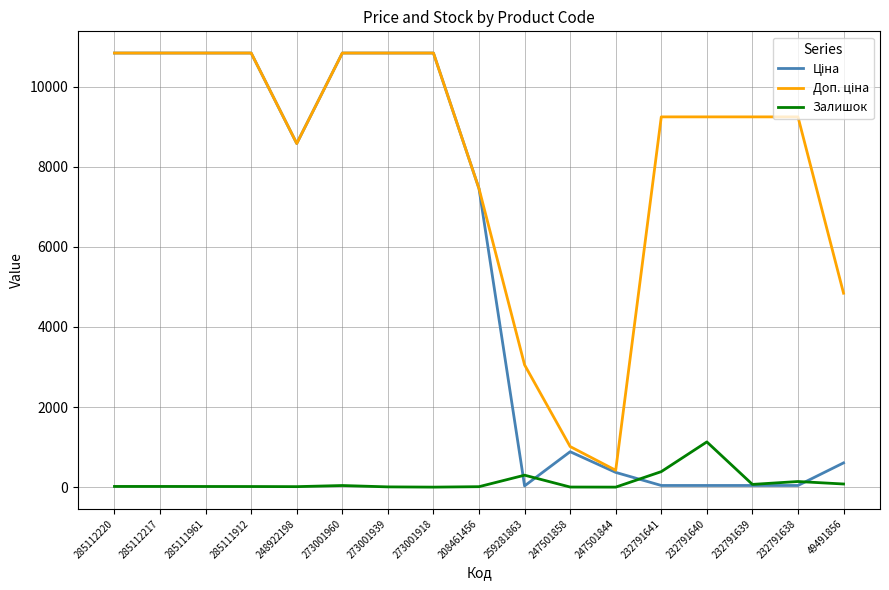

What is the difference between the second highest and second lowest values in the Залишок series?

387.0